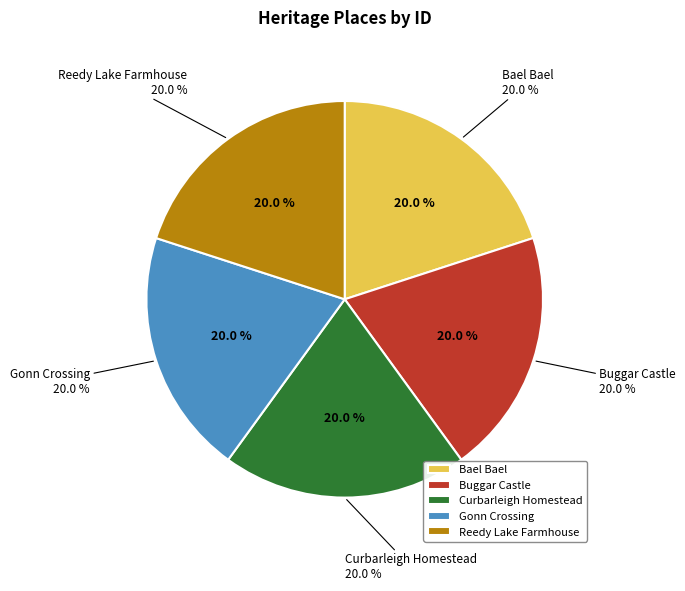

Which category has the biggest portion of the pie?

Reedy Lake Farmhouse